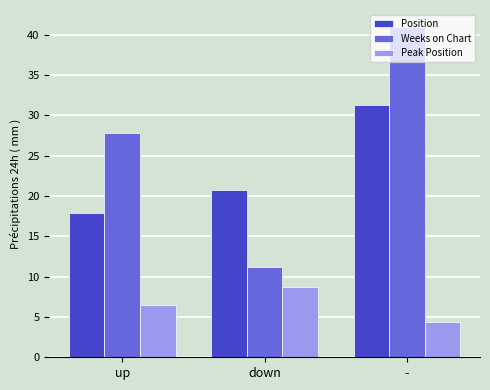

How many bars are there in total?

9